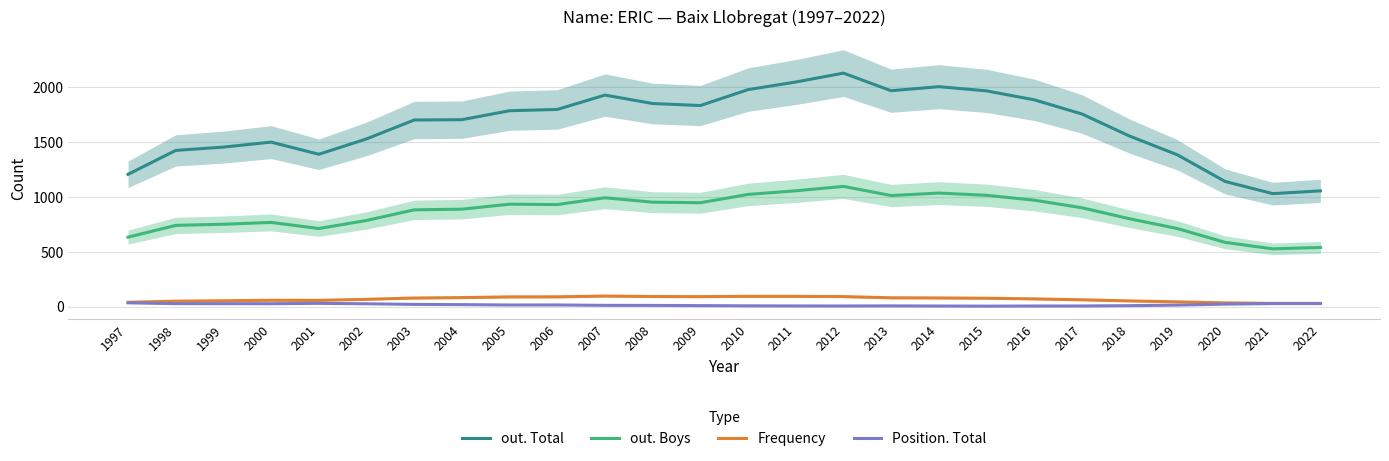

How many lines are shown in the chart?

4